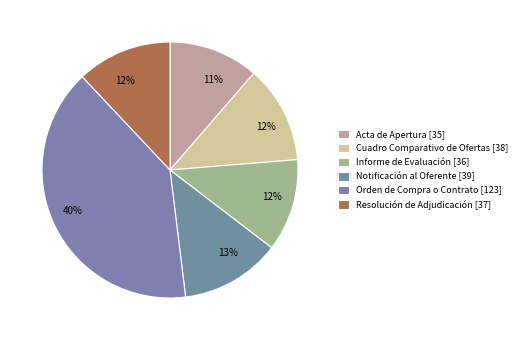

What percentage is NOT represented by Resolución de Adjudicación?

88.0%